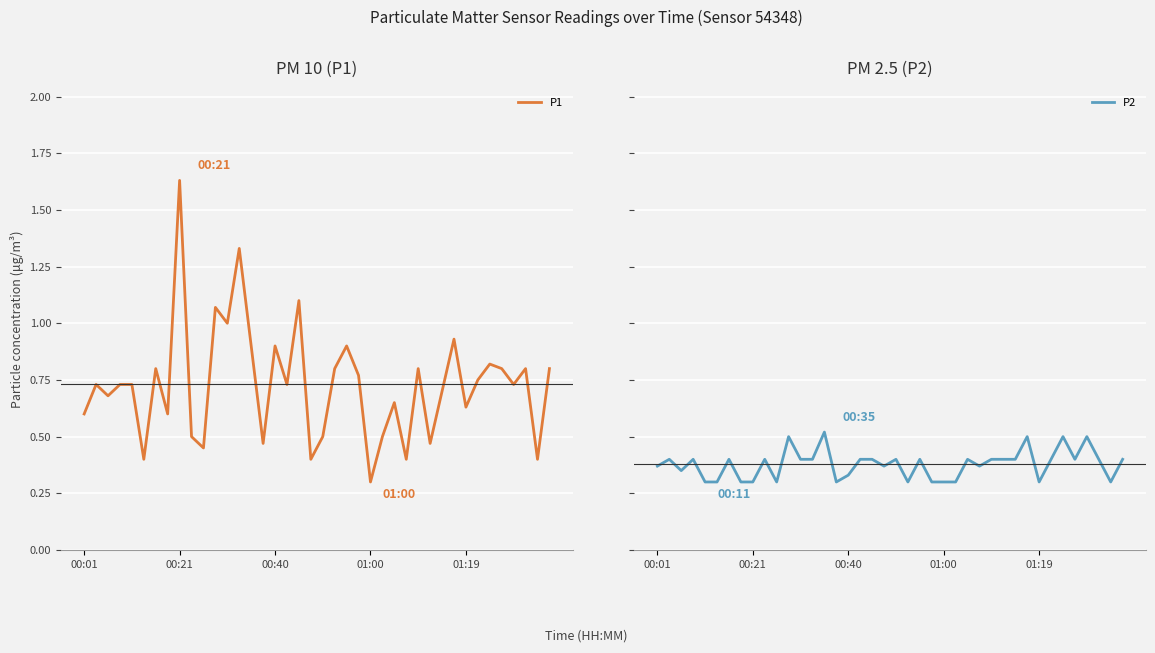

What is the difference between the P2 values at 34 and 22?

0.1